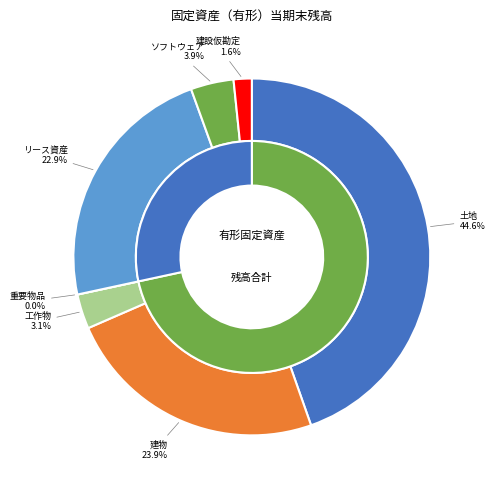

To the nearest percent, what portion does 工作物 represent?

3%